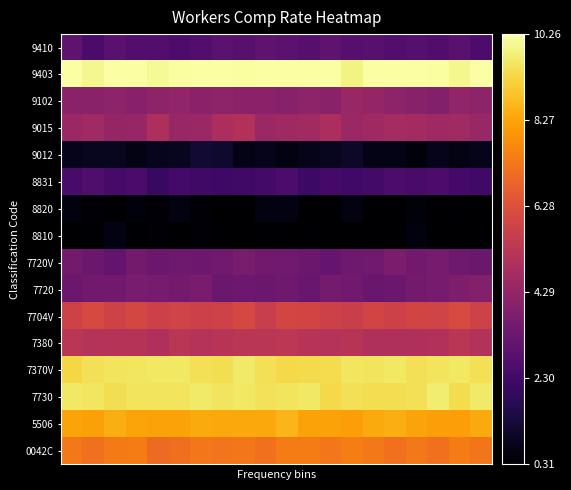

Reading left to right, what are all the values shown in this chart?

0042C: 7.3	7.1	7.4	7.4	7.0	7.1	7.3	7.2	7.3	7.1	7.4	7.4	7.3	7.4	7.3	7.1	7.3	7.1	7.4	7.3
5506: 8.3	8.2	8.5	8.3	8.2	8.2	8.4	8.3	8.3	8.3	8.6	8.2	8.2	8.2	8.4	8.4	8.3	8.2	8.2	8.4
7730: 9.6	9.6	9.4	9.5	9.5	9.5	9.6	9.5	9.6	9.5	9.6	9.6	9.3	9.5	9.4	9.4	9.5	9.7	9.4	9.7
7370V: 9.3	9.5	9.5	9.6	9.6	9.6	9.5	9.4	9.6	9.5	9.3	9.3	9.4	9.6	9.5	9.6	9.4	9.5	9.6	9.5
7380: 5.3	5.1	5.1	5.1	5.0	5.3	5.1	5.2	5.3	5.3	5.3	5.2	5.1	5.2	4.9	5.0	5.0	5.0	5.2	5.1
7704V: 5.8	6.1	5.8	6.0	5.7	5.8	5.7	5.8	6.0	5.6	5.9	5.9	5.8	5.6	5.9	5.8	5.9	5.9	6.1	5.8
7720: 3.3	3.5	3.5	3.7	3.6	3.5	3.7	3.3	3.4	3.3	3.4	3.3	3.6	3.4	3.2	3.3	3.5	3.6	3.8	3.9
7720V: 3.5	3.3	3.1	3.5	3.3	3.4	3.4	3.4	3.6	3.5	3.4	3.3	3.2	3.4	3.5	3.7	3.5	3.6	3.4	3.3
8810: 0.3	0.3	0.6	0.3	0.4	0.3	0.4	0.4	0.3	0.3	0.3	0.4	0.3	0.3	0.3	0.3	0.5	0.3	0.3	0.4
8820: 0.6	0.4	0.3	0.5	0.4	0.6	0.4	0.3	0.3	0.6	0.6	0.3	0.3	0.6	0.3	0.3	0.5	0.3	0.4	0.3
8831: 2.5	2.6	2.4	2.5	2.1	2.4	2.3	2.2	2.3	2.3	2.5	2.2	2.4	2.3	2.4	2.6	2.5	2.6	2.4	2.3
9012: 0.8	0.9	0.9	0.7	0.8	0.9	1.2	1.1	0.7	0.8	0.6	0.7	0.9	1.0	0.7	0.7	0.5	0.8	0.7	0.8
9015: 4.5	4.6	4.3	4.4	4.9	4.4	4.4	4.9	5.0	4.4	4.6	4.7	4.9	4.5	4.6	4.7	4.7	4.6	4.6	4.4
9102: 4.1	4.1	4.1	4.0	4.2	4.2	4.1	4.1	4.1	4.1	4.0	4.1	4.1	4.4	4.3	4.1	4.0	3.9	4.3	4.1
9403: 10.3	10.0	10.3	10.3	10.1	10.2	10.3	10.3	10.2	10.2	10.2	10.3	10.3	9.9	10.2	10.3	10.3	10.2	10.0	10.3
9410: 3.0	2.5	2.9	2.7	2.7	2.6	2.7	2.9	2.8	3.0	2.9	2.8	3.0	2.8	2.9	2.7	2.8	2.6	2.9	2.6